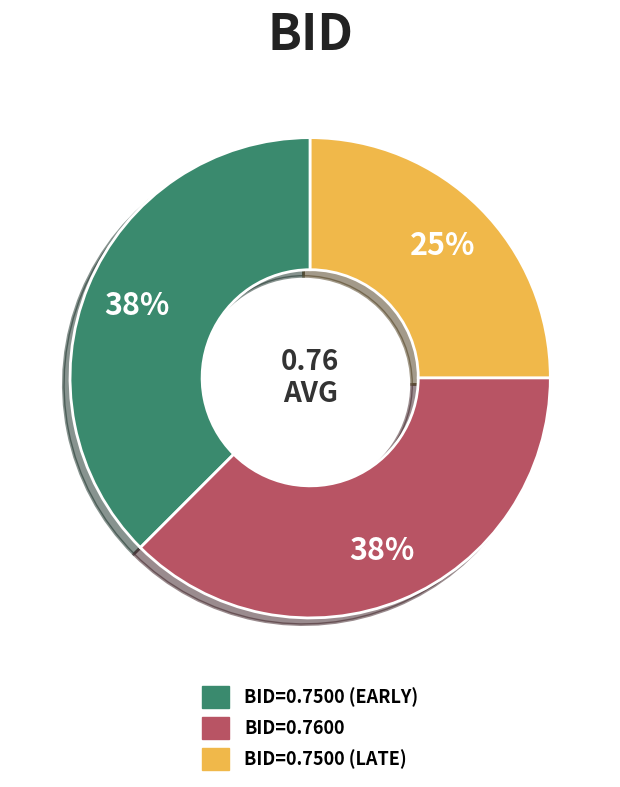

Is there any slice that represents more than half of the pie?

No